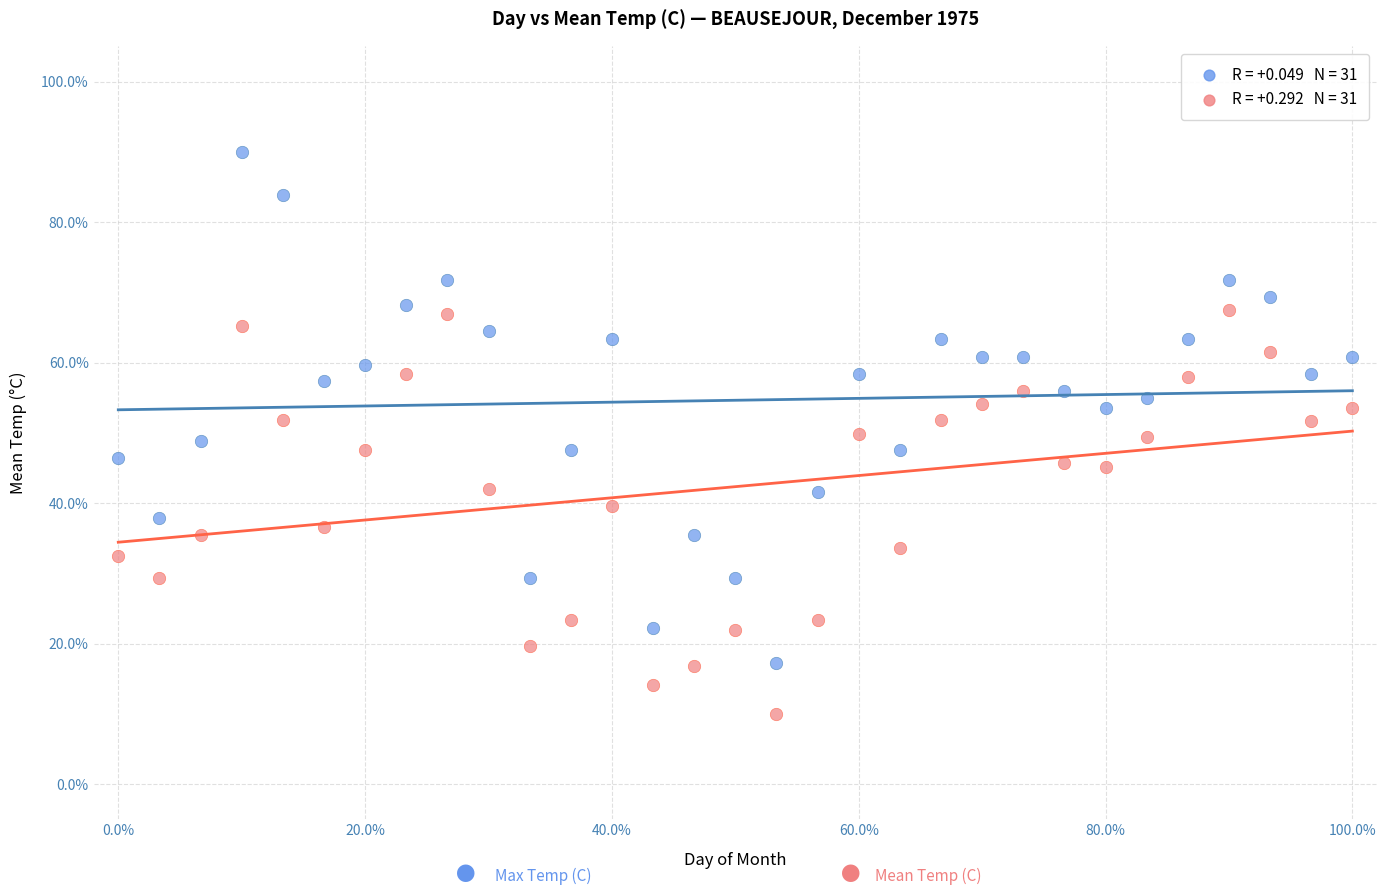

Across all data points, what is the range of Y values (max minus min)?

80.0